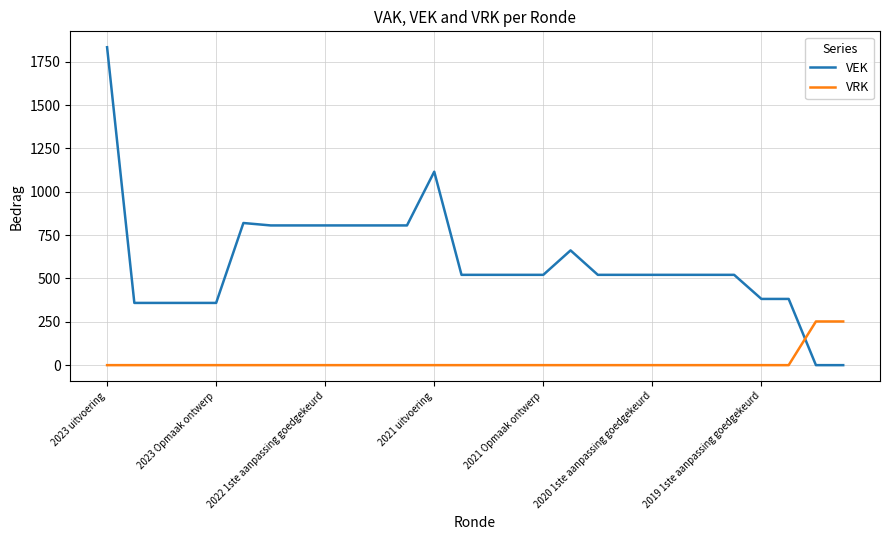

What is the highest value of the VEK series?

1834